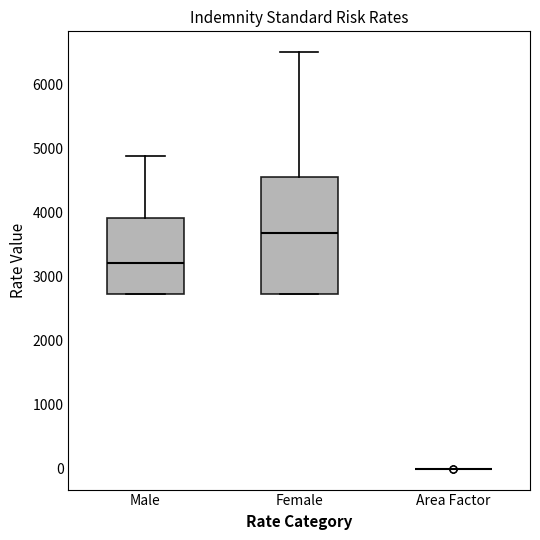

Comparing the boxes themselves (not the whiskers), which one is the tallest?

Female